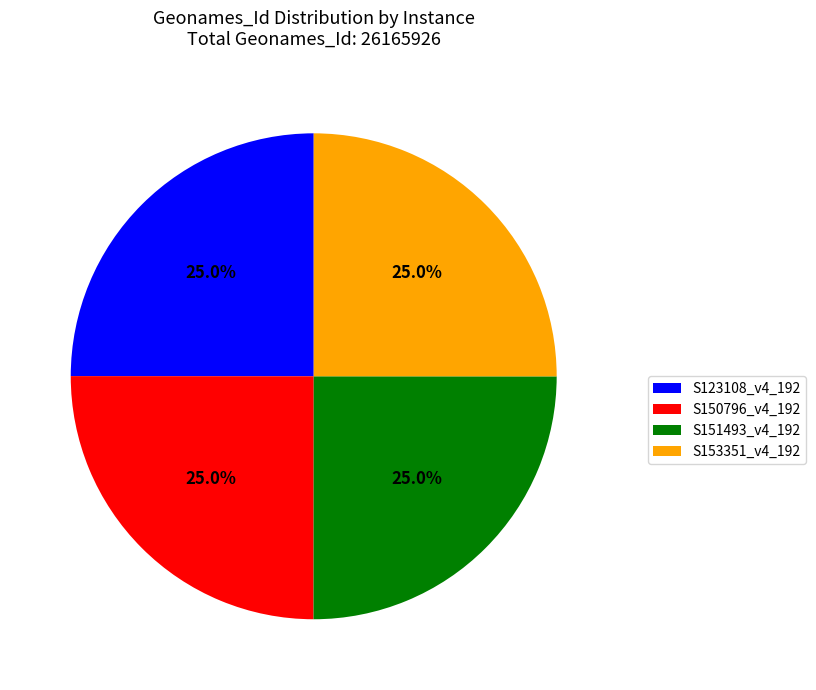

What is the ratio of the value at S153351_v4_192 to the value at S123108_v4_192?

1.0